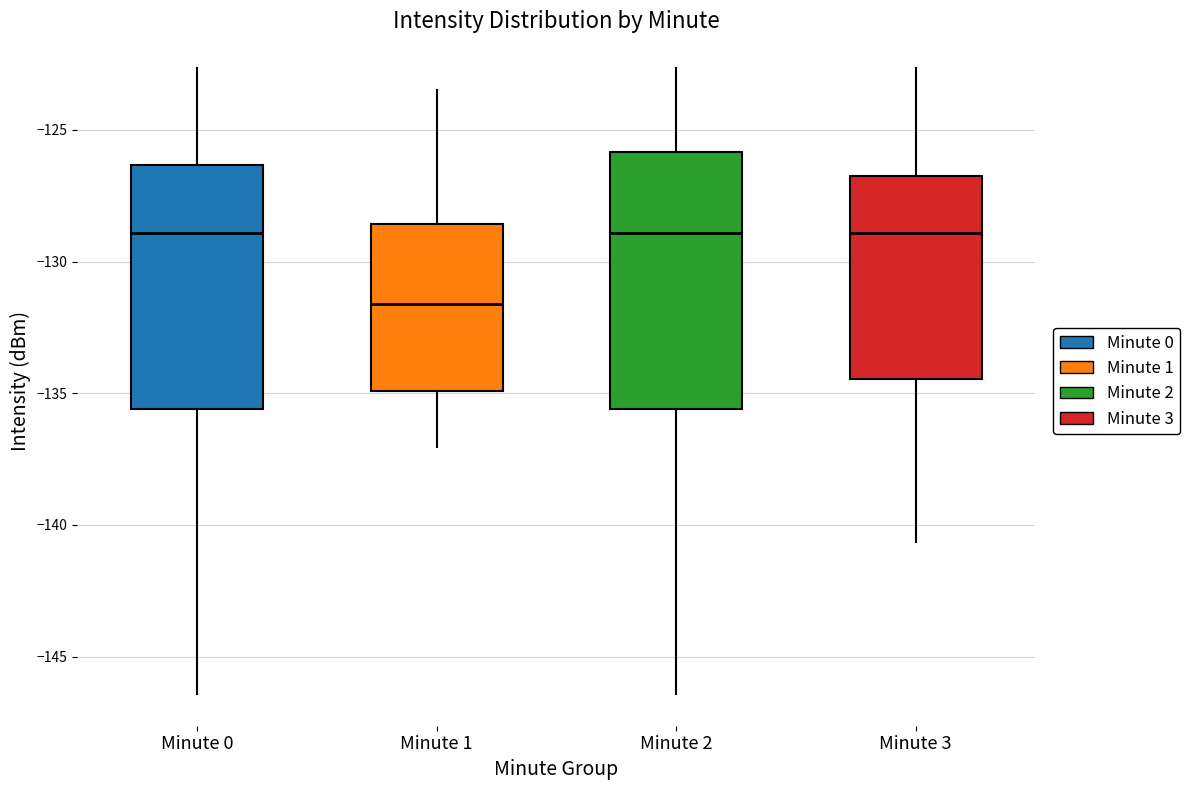

Reading left to right, transcribe this box plot: for each box, give where its median line is, the range the box spans, and where its two whiskers end, as read against the y-axis. The values are not printed on the chart, so give them approximately, as read against the axis.

Minute 0: median -129.0, box -135.5 to -126.5, whiskers -146.5 to -122.5
Minute 1: median -131.5, box -135.0 to -128.5, whiskers -137.0 to -123.5
Minute 2: median -129.0, box -135.5 to -126.0, whiskers -146.5 to -122.5
Minute 3: median -129.0, box -134.5 to -126.5, whiskers -140.5 to -122.5